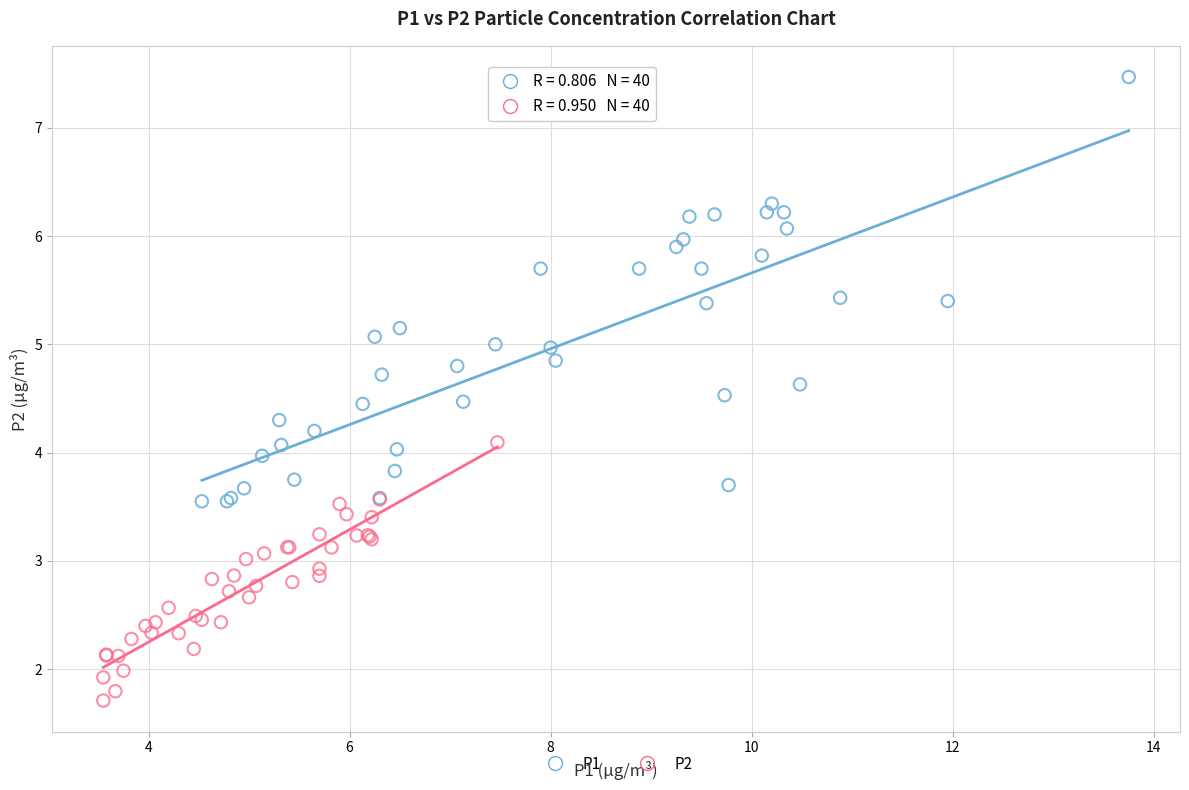

Which series contains the lowest Y value?

P2